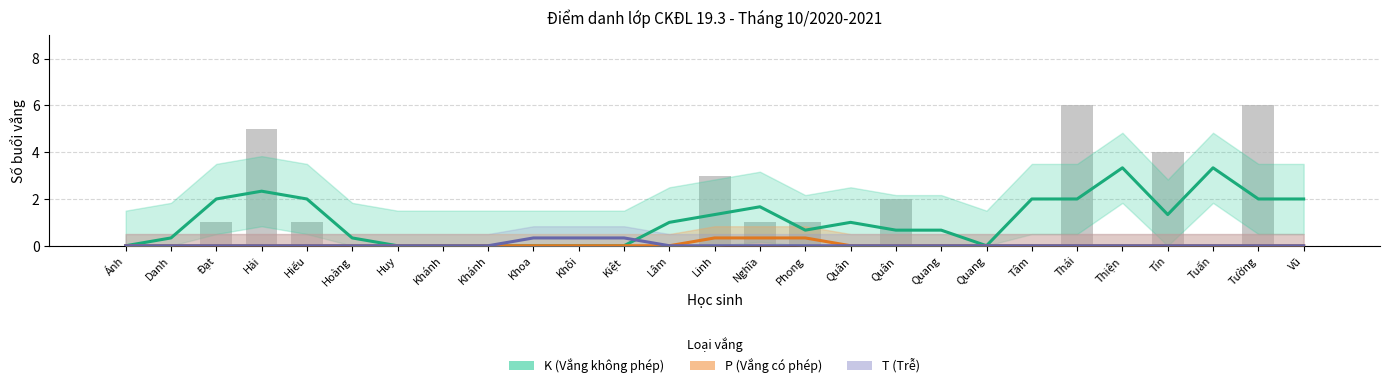

Which series changed the most between Lâm and Thái?

K (Vắng không phép)